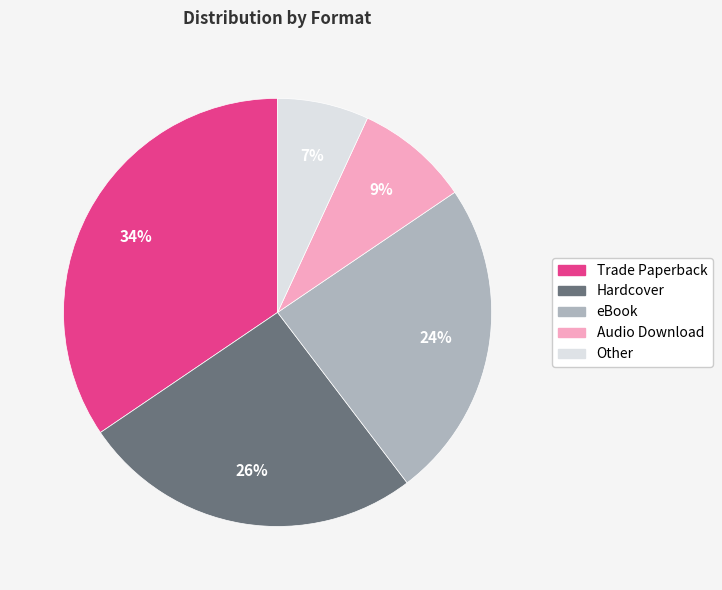

Is Audio Download the majority of the pie?

No